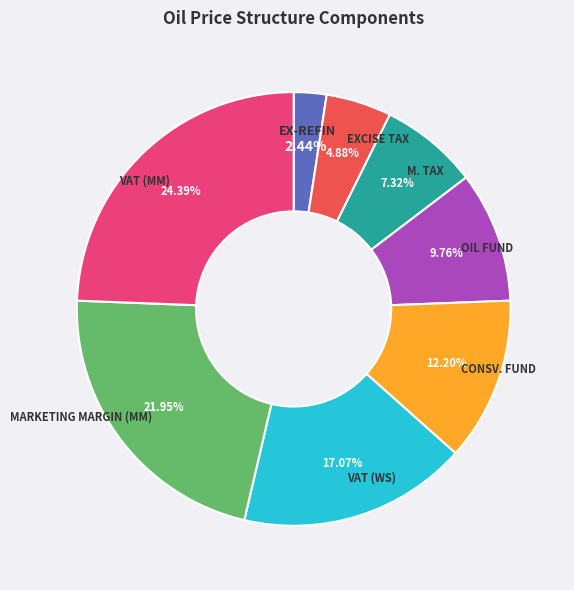

Does M. TAX represent more than half of the total?

No